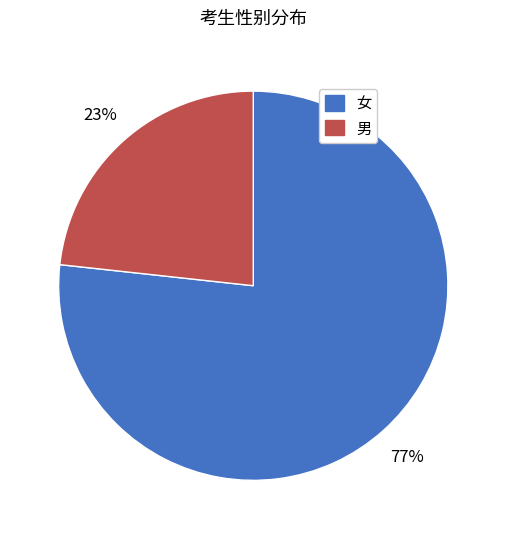

What is the ratio of the value at 男 to the value at 女?

0.3